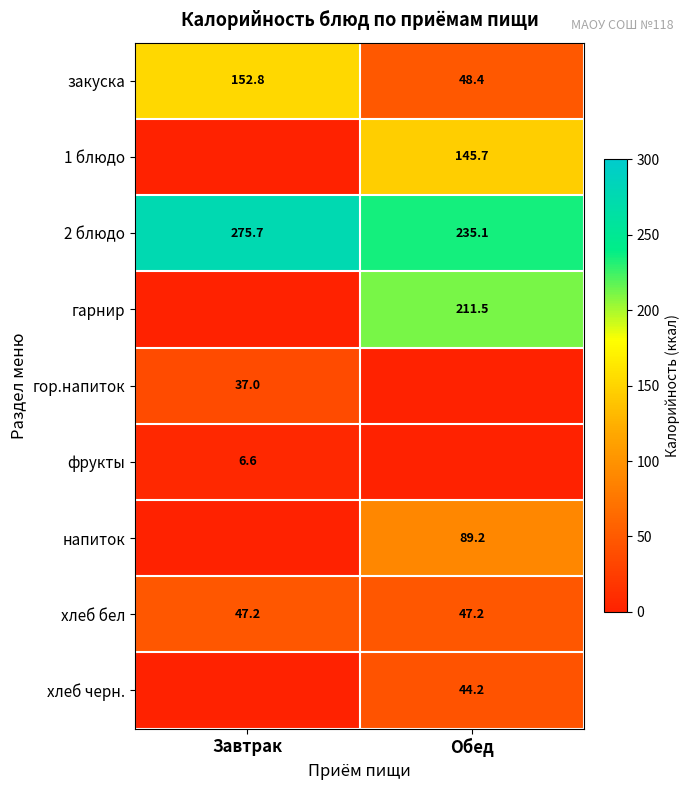

What is the difference between the highest and lowest values at Завтрак?

275.7